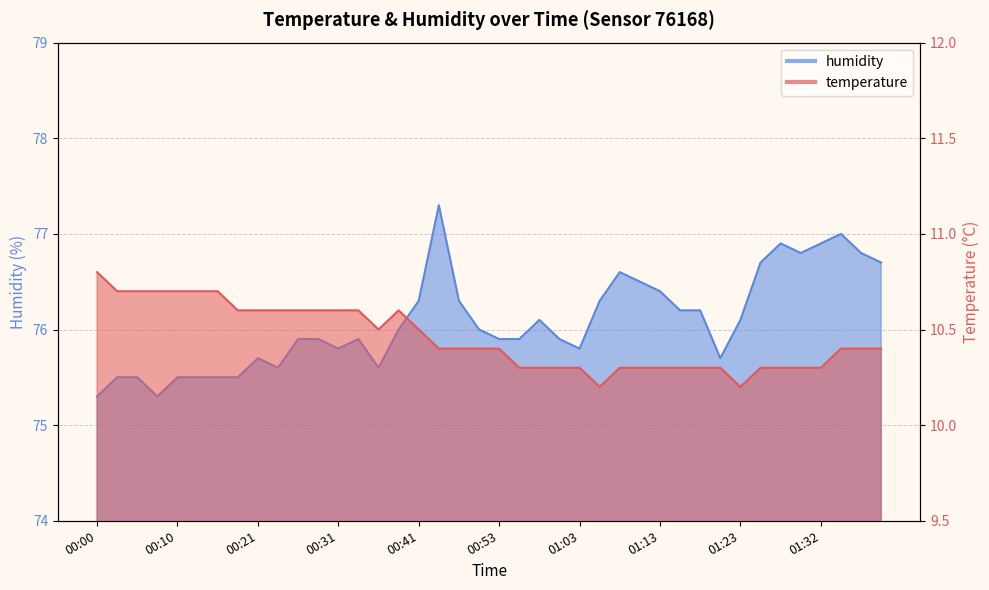

True or false: temperature has a value of 17.7 at 00:26.

False